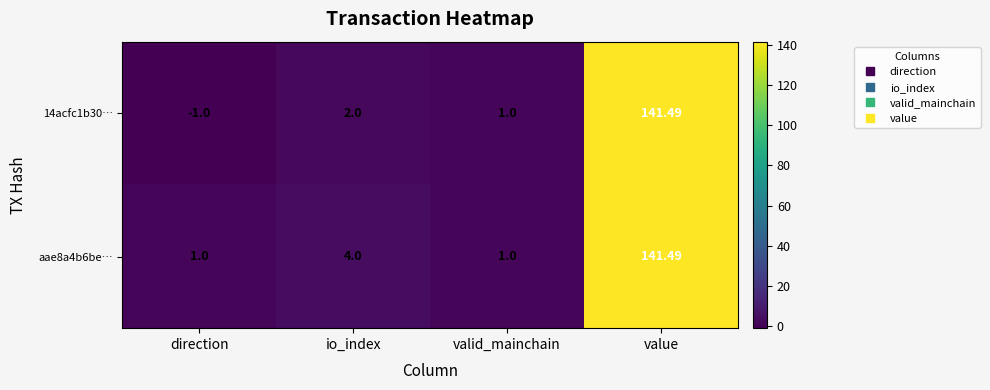

Where is 14acfc1b30… nearest to the value 70?

io_index